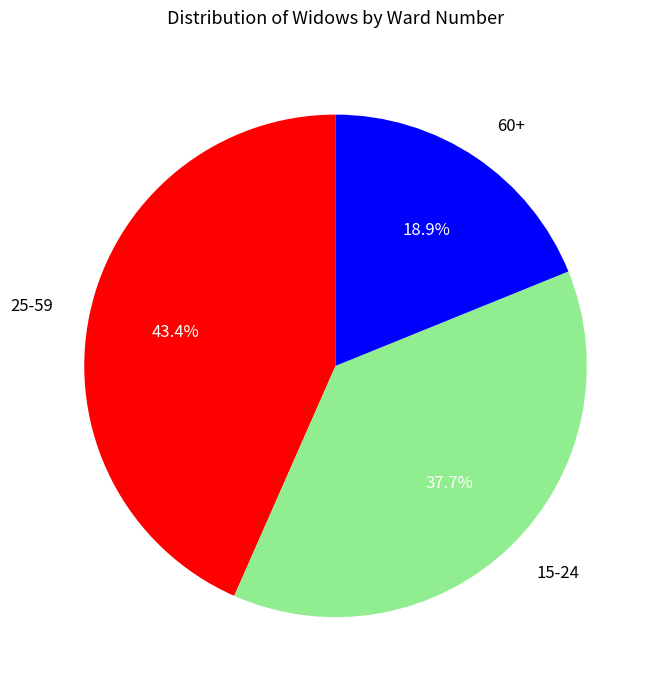

To the nearest percent, what is the average slice percentage?

33%